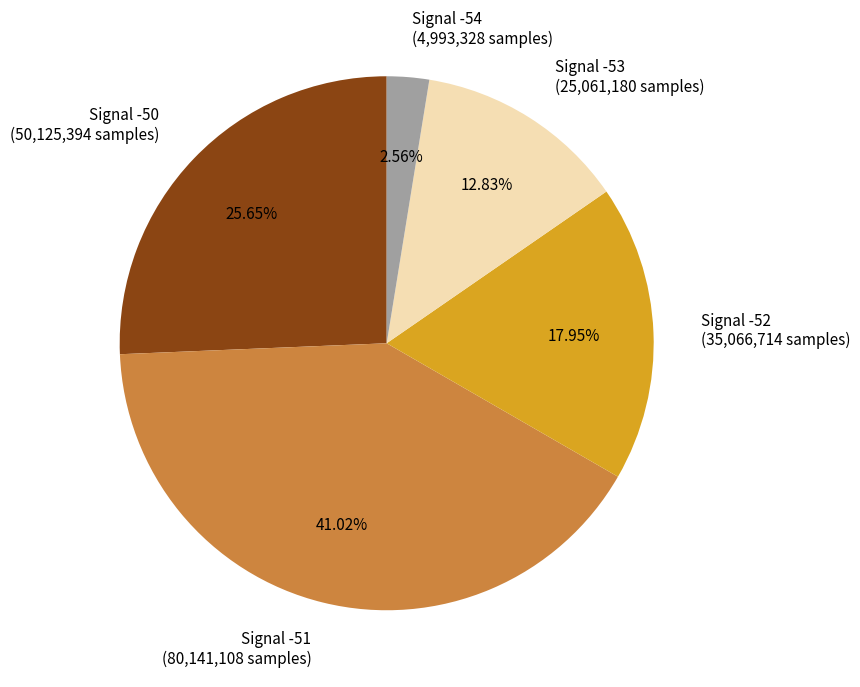

Do Signal -50 and Signal -53 together represent more than half of the pie?

No